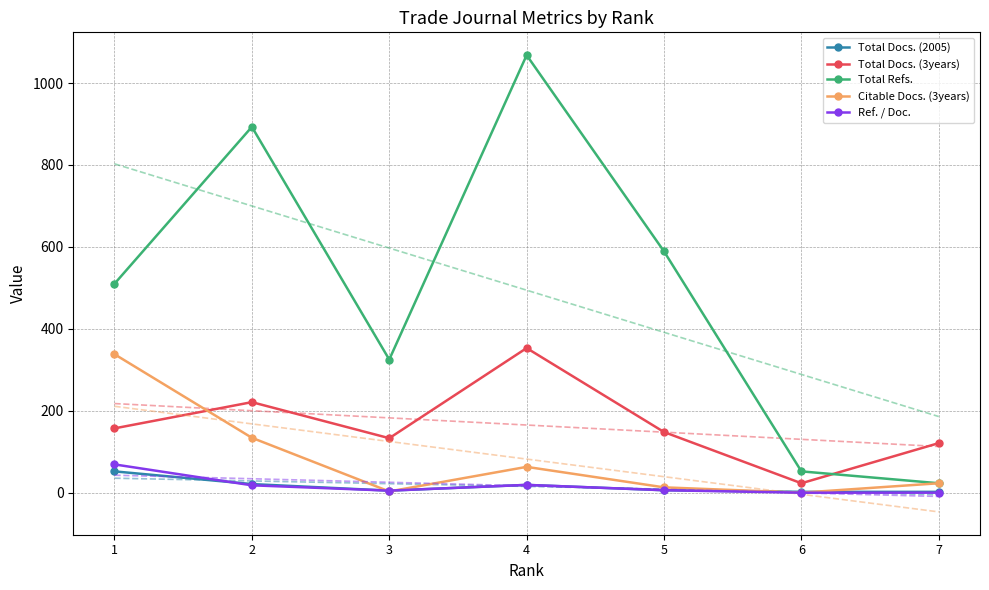

The Total Refs. series shows 23 at 7. True or false?

True